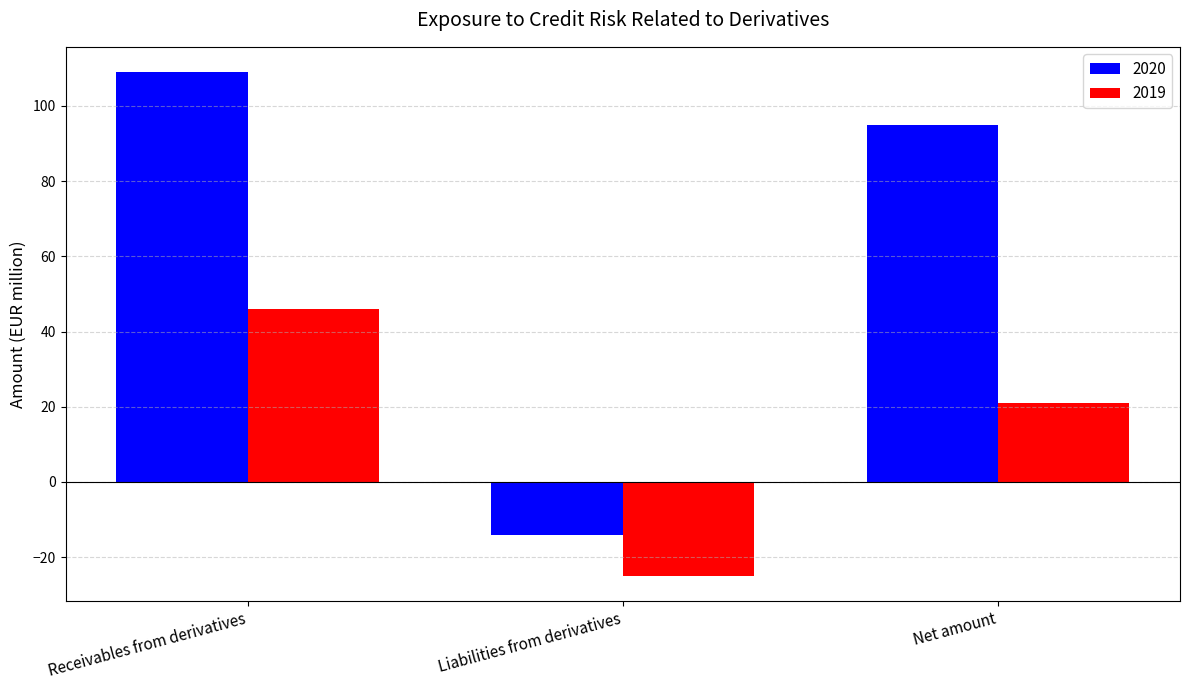

Where is 2019 nearest to the value 10?

Net amount